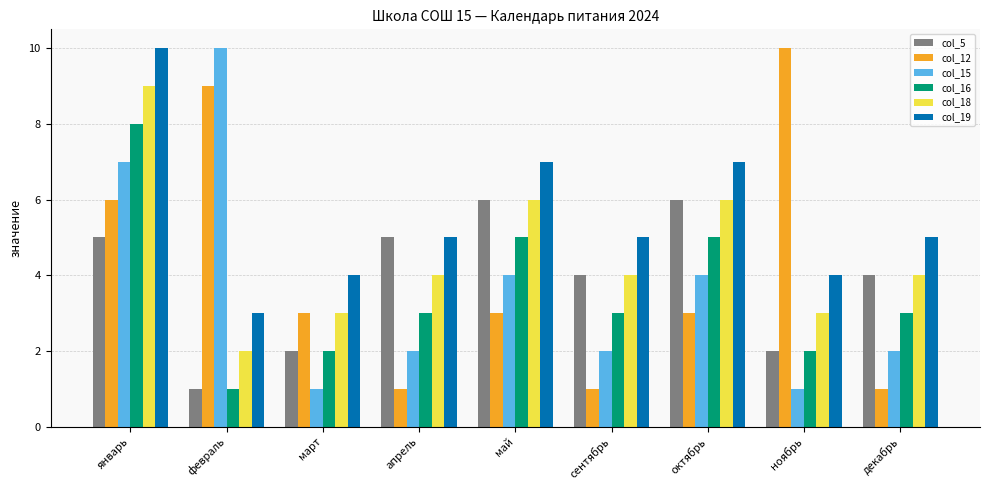

How many col_5 values are between 2 and 5?

6